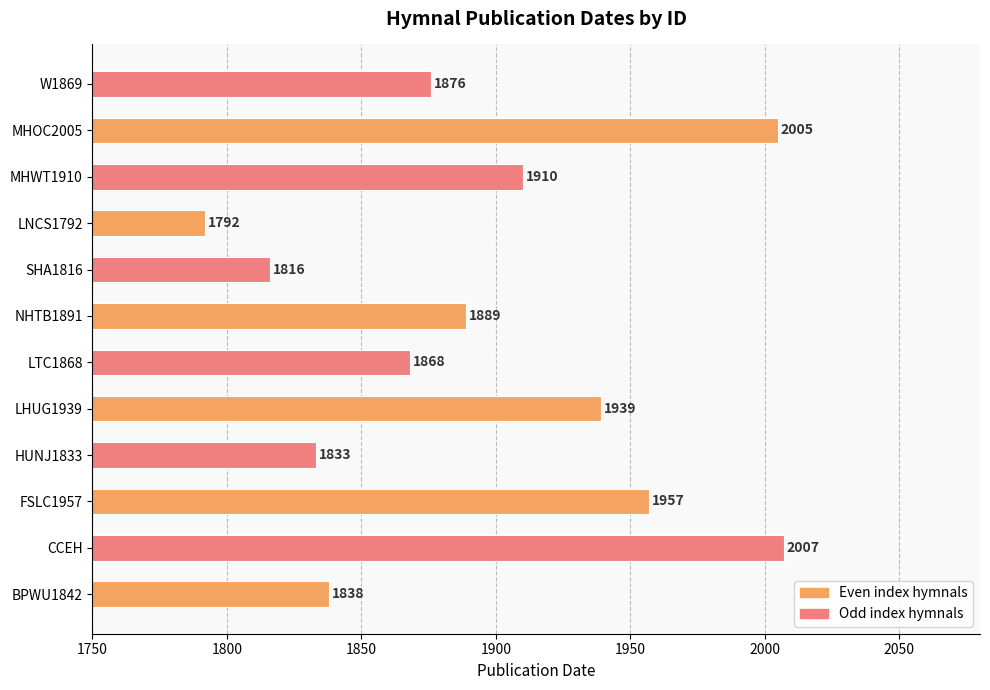

Reading bottom to top, extract all data points from this chart.

1838	2007	1957	1833	1939	1868	1889	1816	1792	1910	2005	1876